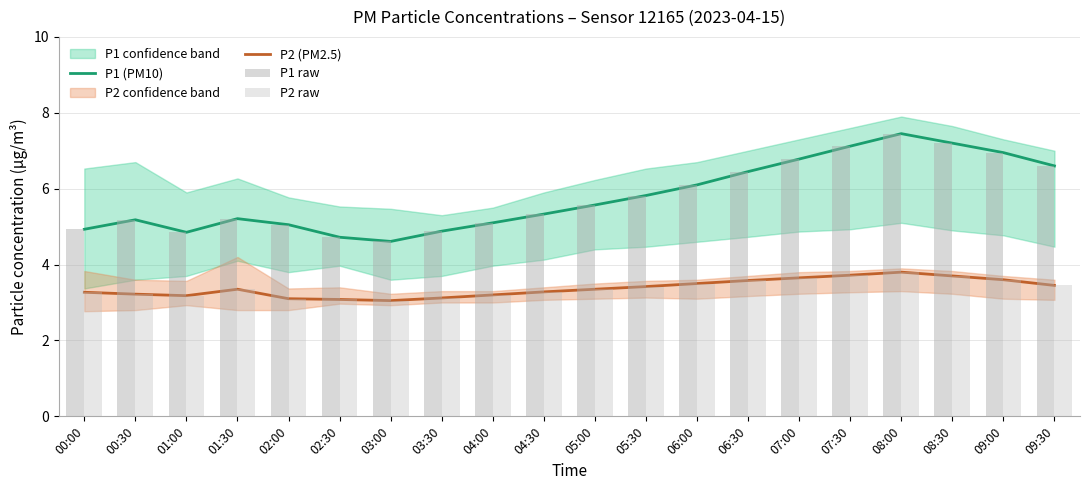

Reading right to left, extract all data points from this chart.

P1 (PM10): 09:30=6.6	09:00=7.0	08:30=7.2	08:00=7.5	07:30=7.1	07:00=6.8	06:30=6.5	06:00=6.1	05:30=5.8	05:00=5.6	04:30=5.3	04:00=5.1	03:30=4.9	03:00=4.6	02:30=4.7	02:00=5.0	01:30=5.2	01:00=4.8	00:30=5.2	00:00=4.9
P2 (PM2.5): 09:30=3.5	09:00=3.6	08:30=3.7	08:00=3.8	07:30=3.7	07:00=3.6	06:30=3.6	06:00=3.5	05:30=3.4	05:00=3.4	04:30=3.3	04:00=3.2	03:30=3.1	03:00=3.0	02:30=3.1	02:00=3.1	01:30=3.4	01:00=3.2	00:30=3.2	00:00=3.3
P1 raw: 09:30=6.6	09:00=7.0	08:30=7.2	08:00=7.5	07:30=7.1	07:00=6.8	06:30=6.5	06:00=6.1	05:30=5.8	05:00=5.6	04:30=5.3	04:00=5.1	03:30=4.9	03:00=4.6	02:30=4.7	02:00=5.0	01:30=5.2	01:00=4.8	00:30=5.2	00:00=4.9
P2 raw: 09:30=3.5	09:00=3.6	08:30=3.7	08:00=3.8	07:30=3.7	07:00=3.6	06:30=3.6	06:00=3.5	05:30=3.4	05:00=3.4	04:30=3.3	04:00=3.2	03:30=3.1	03:00=3.0	02:30=3.1	02:00=3.1	01:30=3.4	01:00=3.2	00:30=3.2	00:00=3.3